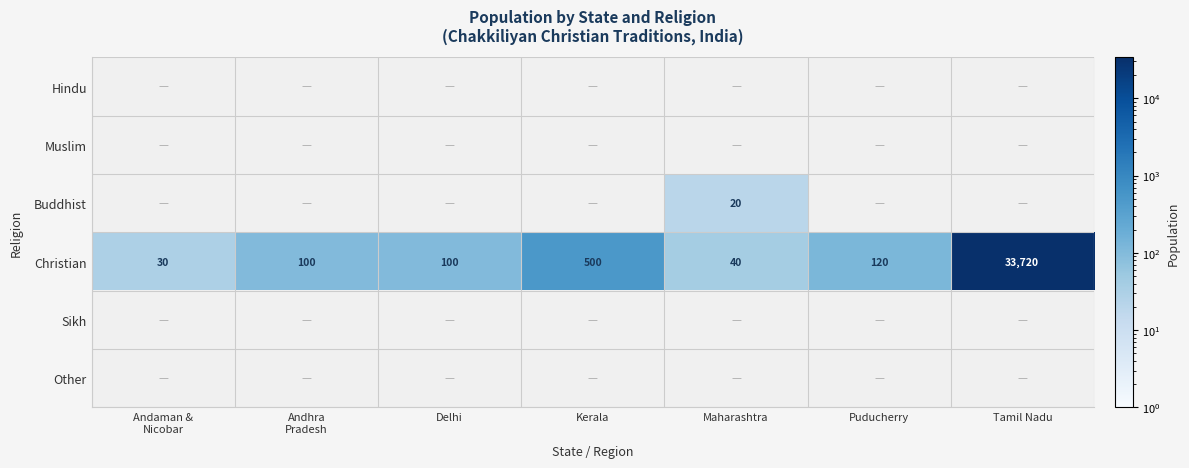

The Christian series shows 49 at Delhi. True or false?

False